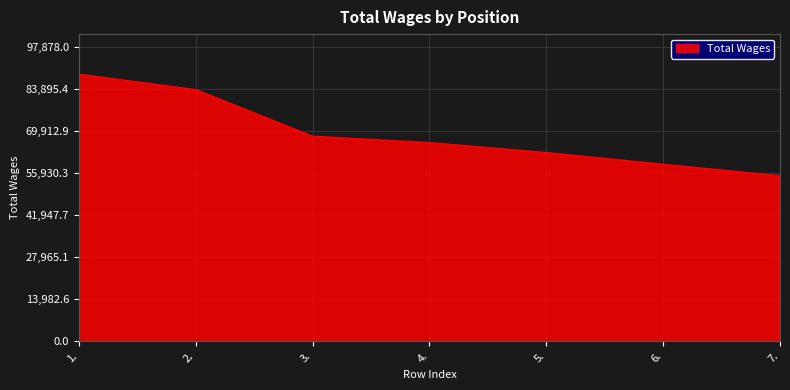

What is the sum of all values?

484206